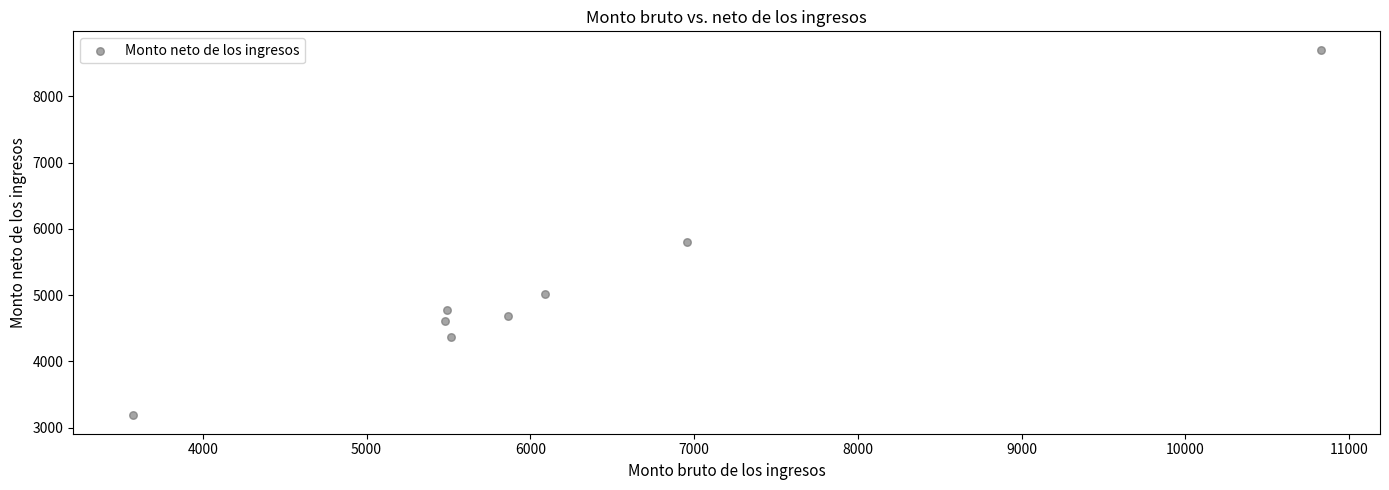

What Y value in the scatter plot is closest to 5943?

5802.4